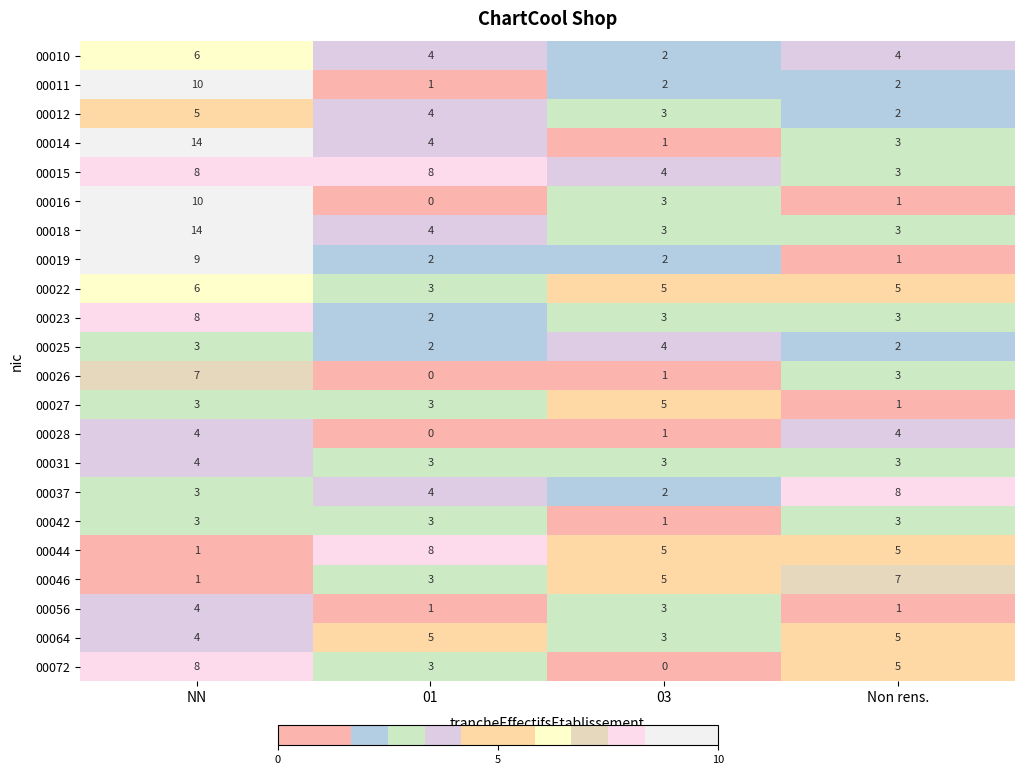

What is the approximate value of 00042 at NN?

3